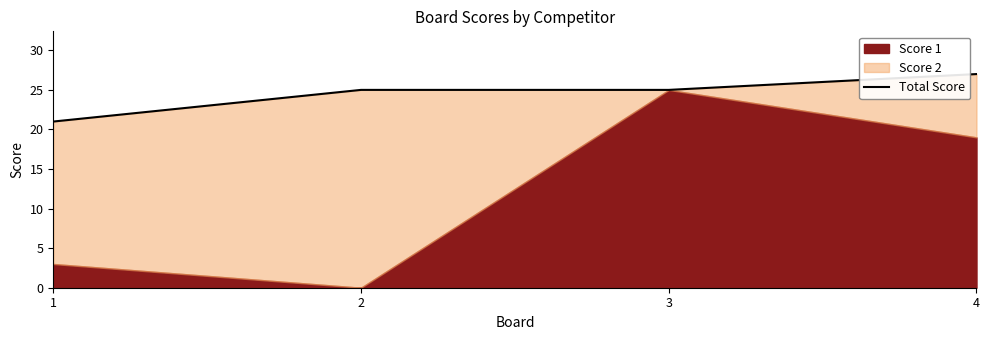

Rank the categories by value from lowest to highest.

1, 2, 3, 4